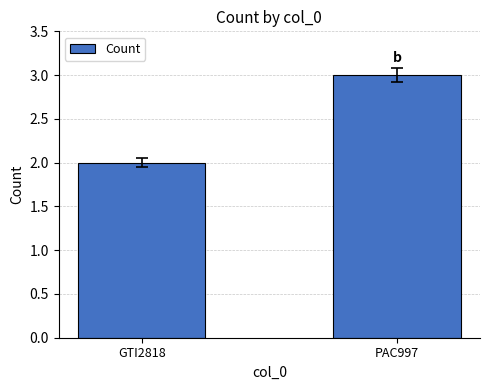

How many categories are shown in the chart?

2